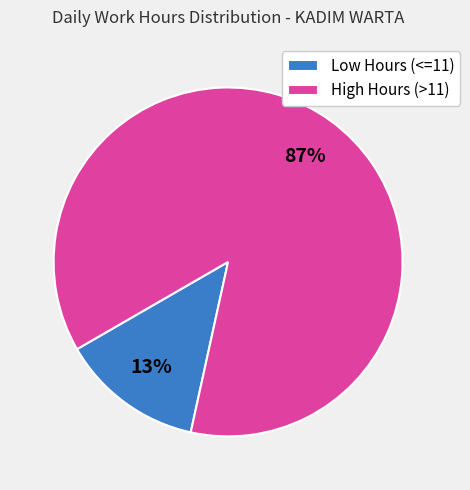

Does any single category account for the majority?

Yes